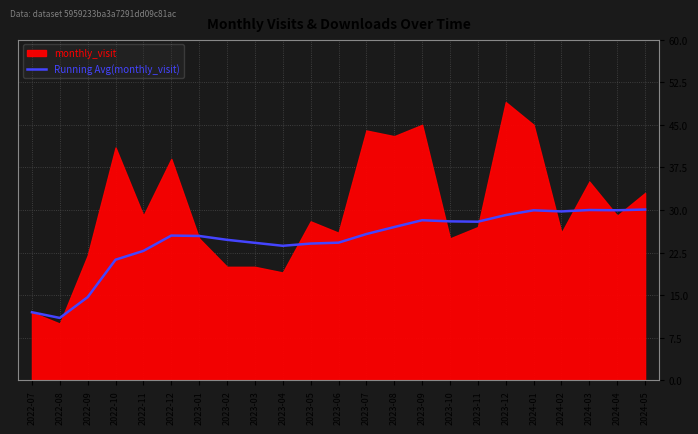

At which label is Running Avg(monthly_visit) closest to 20?

2022-10